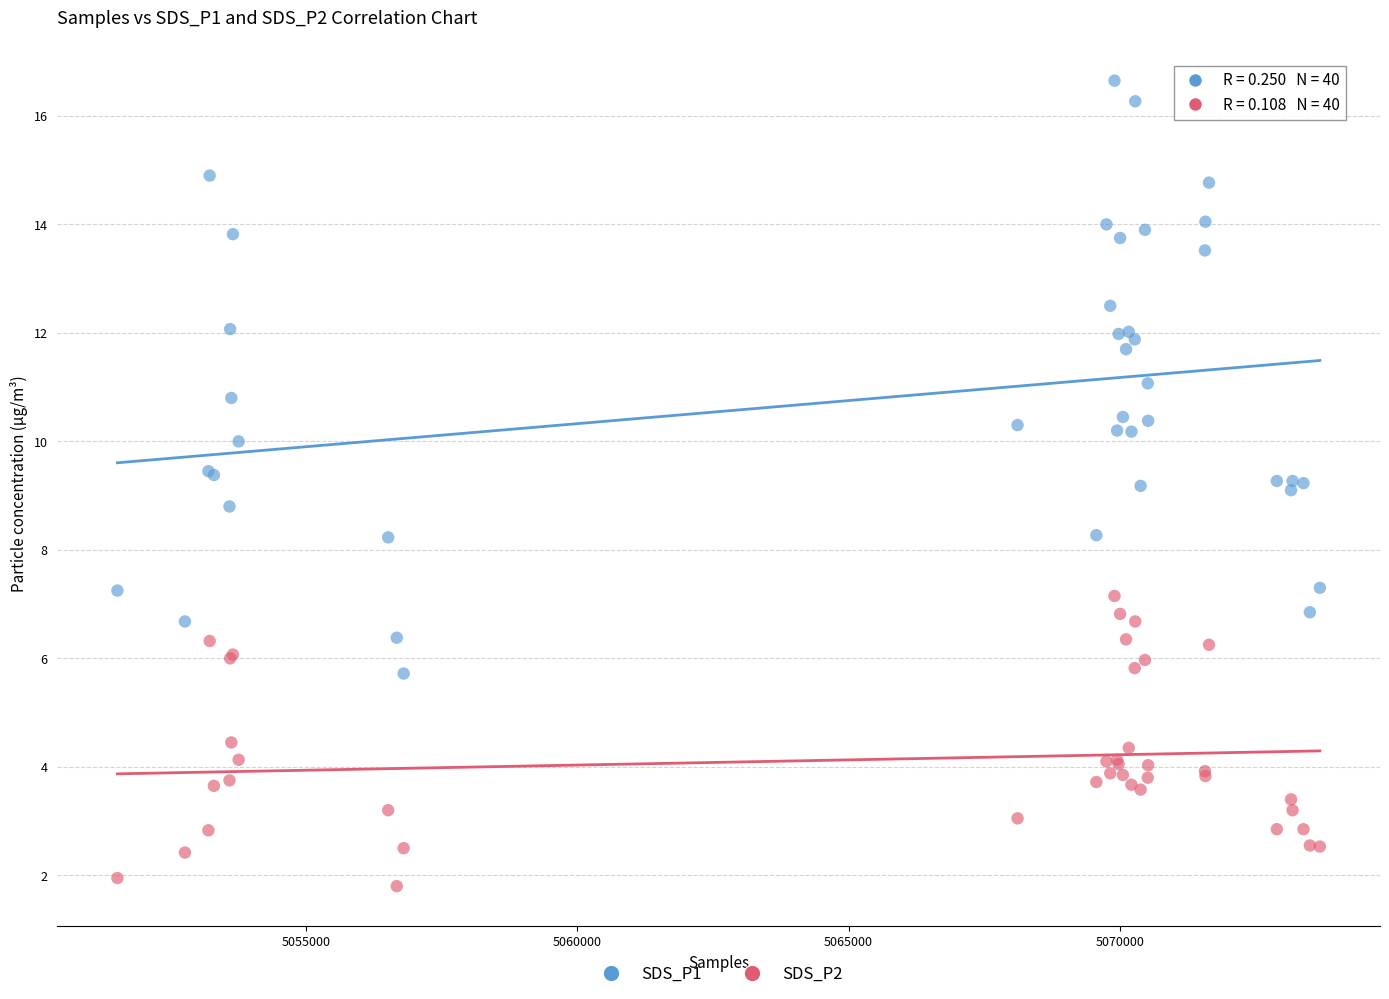

What are all the series names shown in the legend?

SDS_P1, SDS_P2